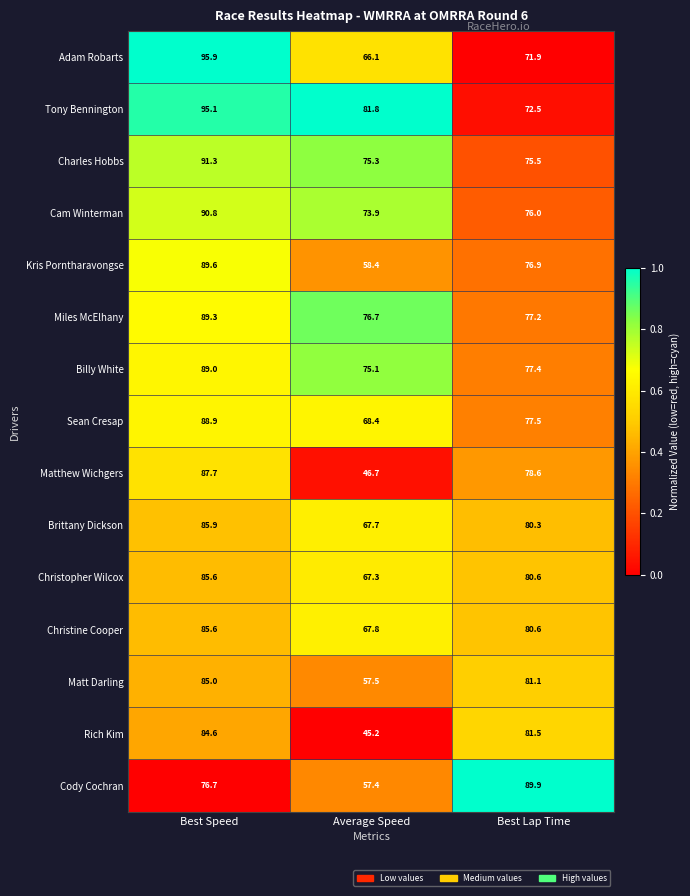

What is the sum of all Cam Winterman values?

240.7